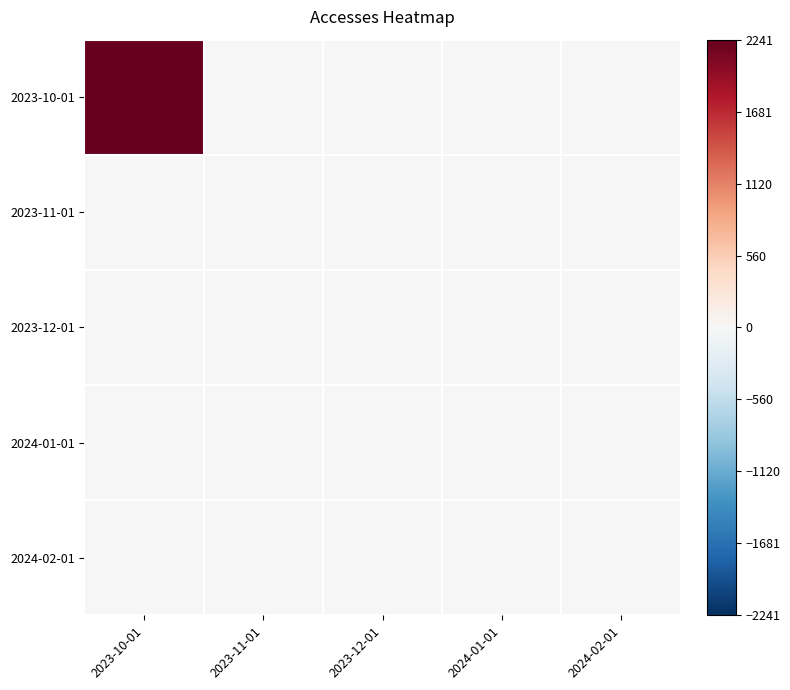

Reading left to right, what are all the values shown in this chart?

2023-10-01: 2023-10-01=2241	2023-11-01=0	2023-12-01=0	2024-01-01=0	2024-02-01=2
2023-11-01: 2023-10-01=0	2023-11-01=0	2023-12-01=0	2024-01-01=0	2024-02-01=0
2023-12-01: 2023-10-01=0	2023-11-01=0	2023-12-01=0	2024-01-01=0	2024-02-01=0
2024-01-01: 2023-10-01=0	2023-11-01=0	2023-12-01=0	2024-01-01=0	2024-02-01=0
2024-02-01: 2023-10-01=2	2023-11-01=0	2023-12-01=0	2024-01-01=0	2024-02-01=2